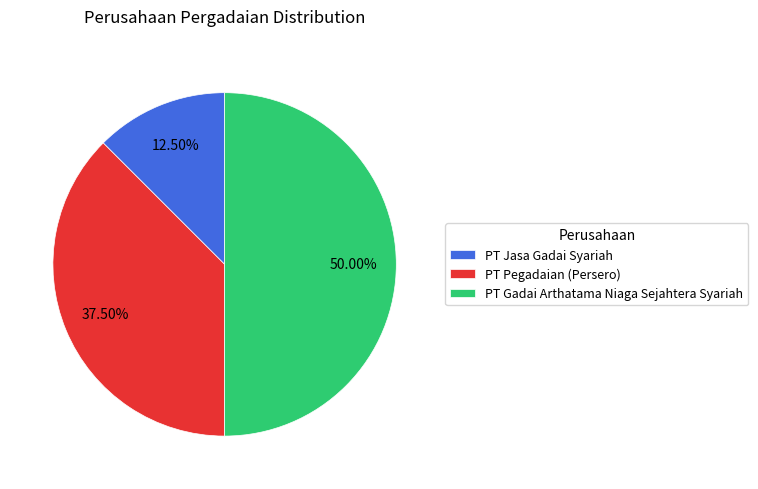

How many slices are in this pie chart?

3